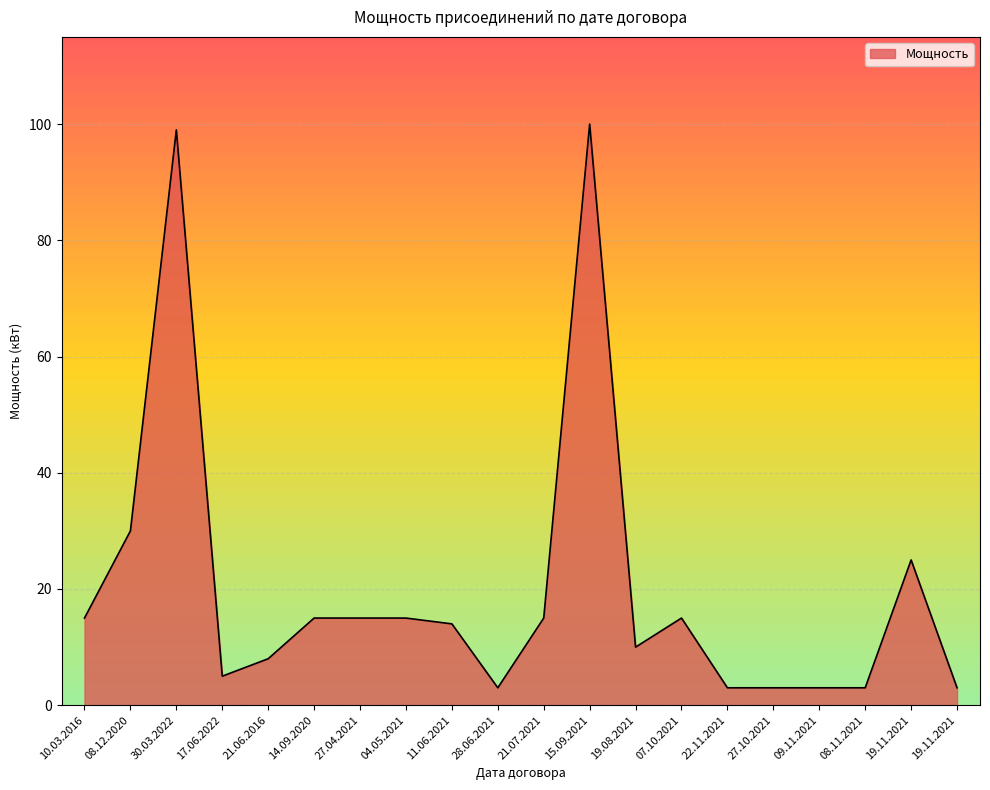

What is the label of the 16th point from the left?

27.10.2021